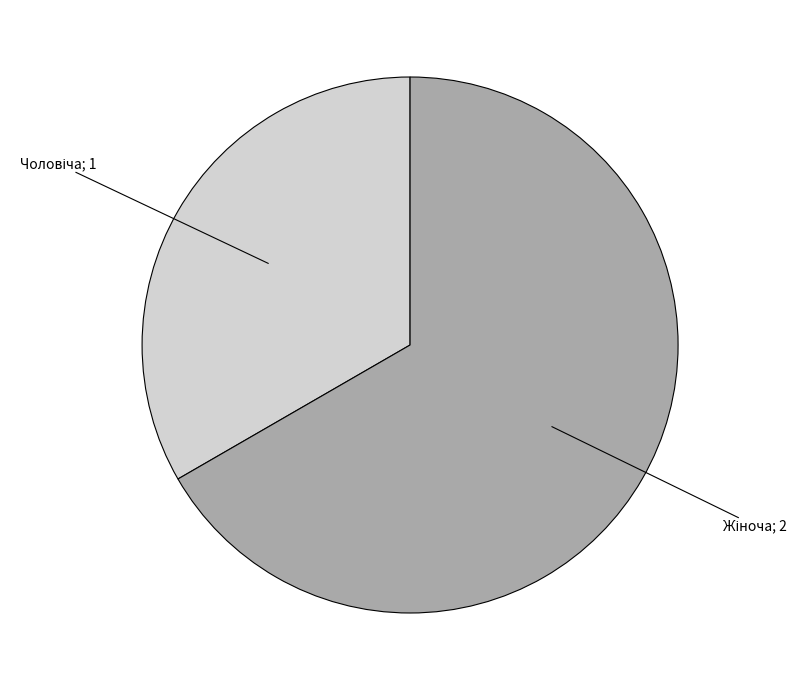

Is there any slice that represents more than half of the pie?

Yes